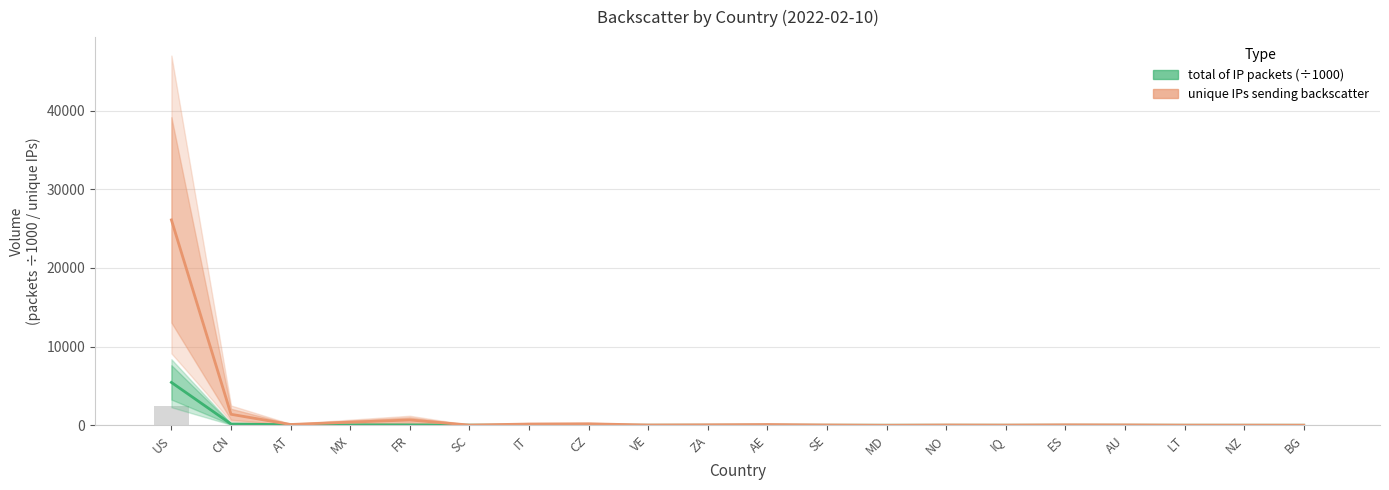

Reading right to left, list all the values displayed in this chart.

total of IP packets (thousands): BG=0.5	NZ=0.5	LT=0.9	AU=0.9	ES=1.1	IQ=1.2	NO=1.3	MD=1.3	SE=1.6	AE=1.9	ZA=2.7	VE=2.7	CZ=3.5	IT=6.2	SC=15.4	FR=46.7	MX=50.2	AT=66.2	CN=163.2	US=5449.3
unique IPs sending backscatter: BG=12.0	NZ=18.0	LT=19.0	AU=46.0	ES=57.0	IQ=24.0	NO=37.0	MD=4.0	SE=39.0	AE=95.0	ZA=60.0	VE=35.0	CZ=184.0	IT=157.0	SC=27.0	FR=672.0	MX=396.0	AT=99.0	CN=1397.0	US=26109.0